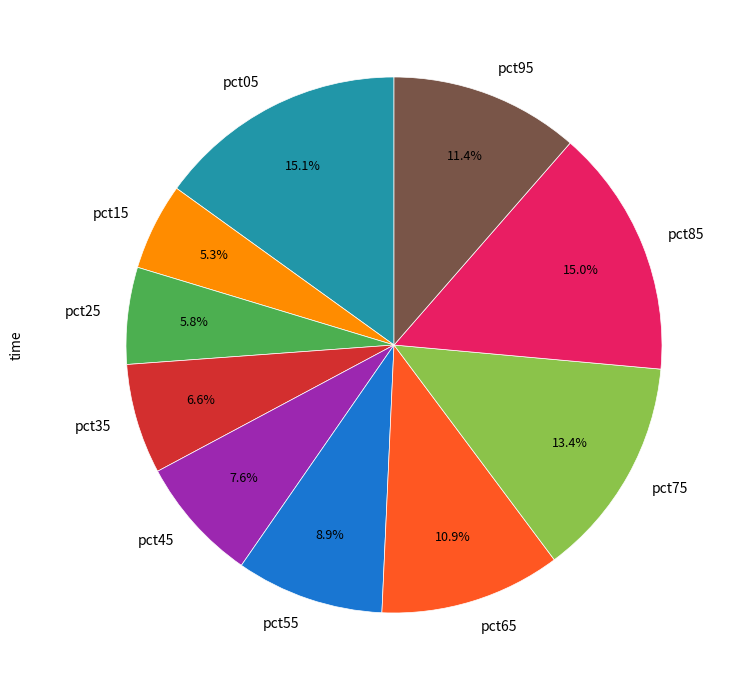

True or false: pct15 accounts for 17% of the total.

False